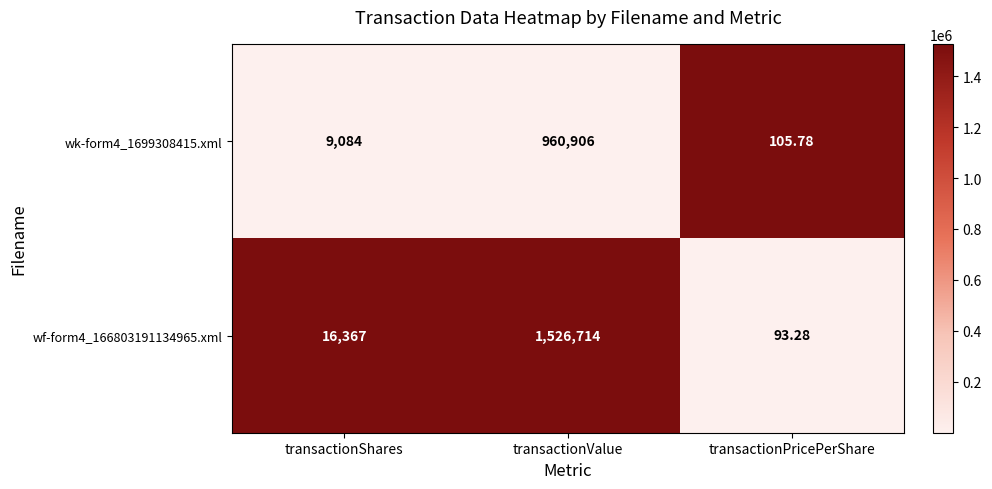

Is the value of wf-form4_166803191134965.xml at transactionShares greater than the value of wk-form4_1699308415.xml at transactionPricePerShare?

Yes